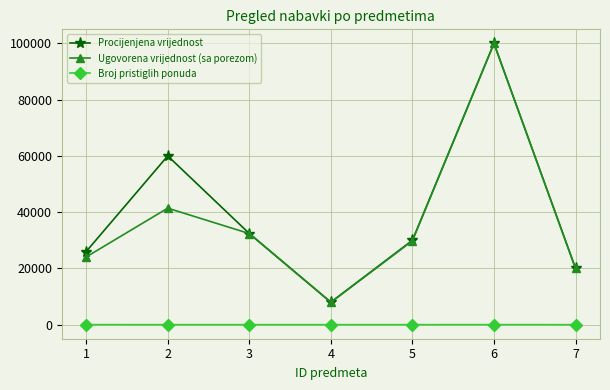

What is the sum of the Ugovorena vrijednost (sa porezom) values at 2 and 7?

61421.9